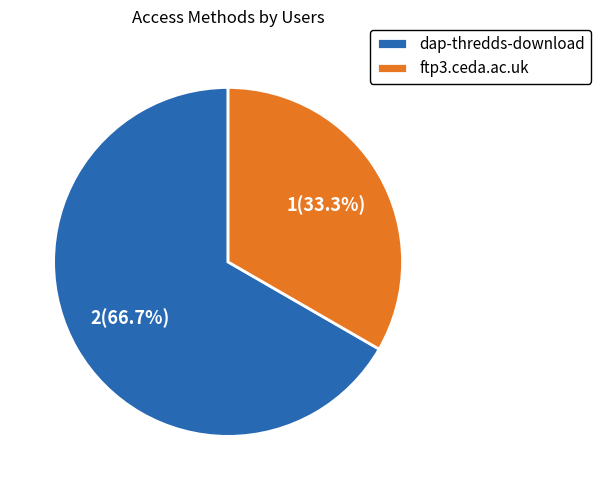

Rank the categories by value from highest to lowest.

dap-thredds-download, ftp3.ceda.ac.uk